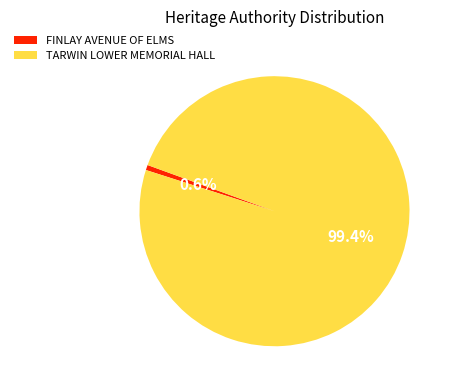

Count the number of slices in the pie.

2